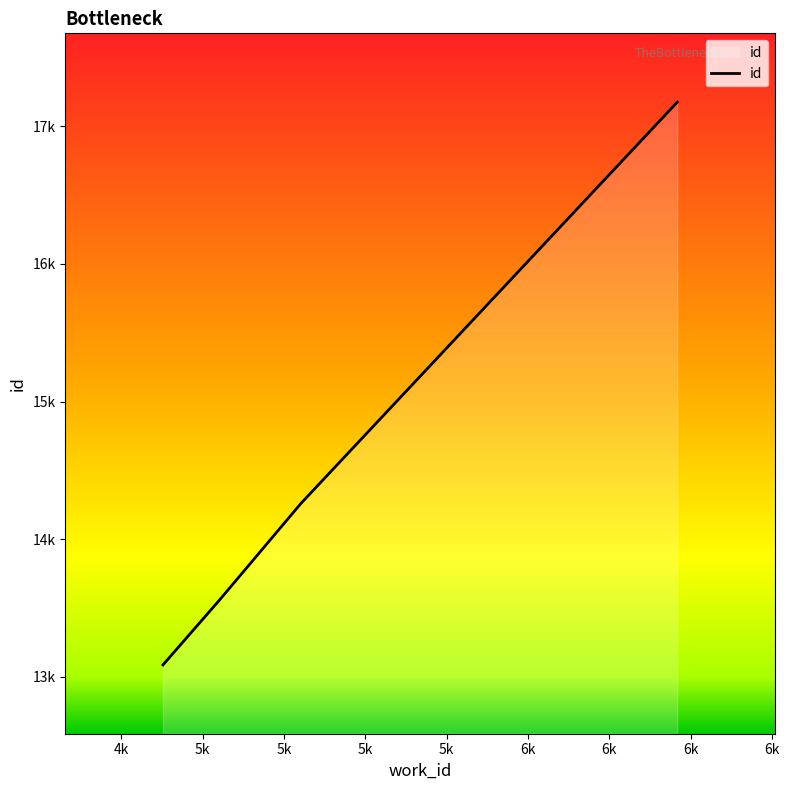

List the labels in order of value, smallest first.

4878, 5052, 5302, 6459